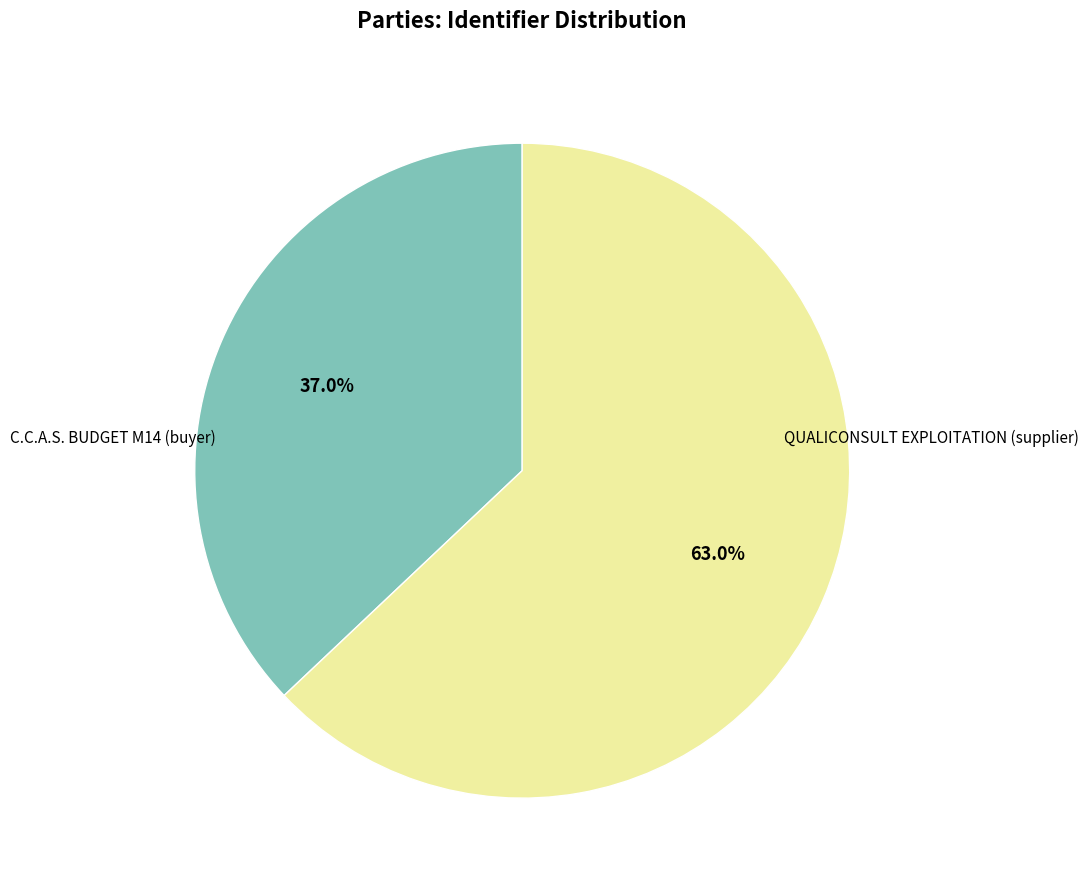

Does any single category account for the majority?

Yes